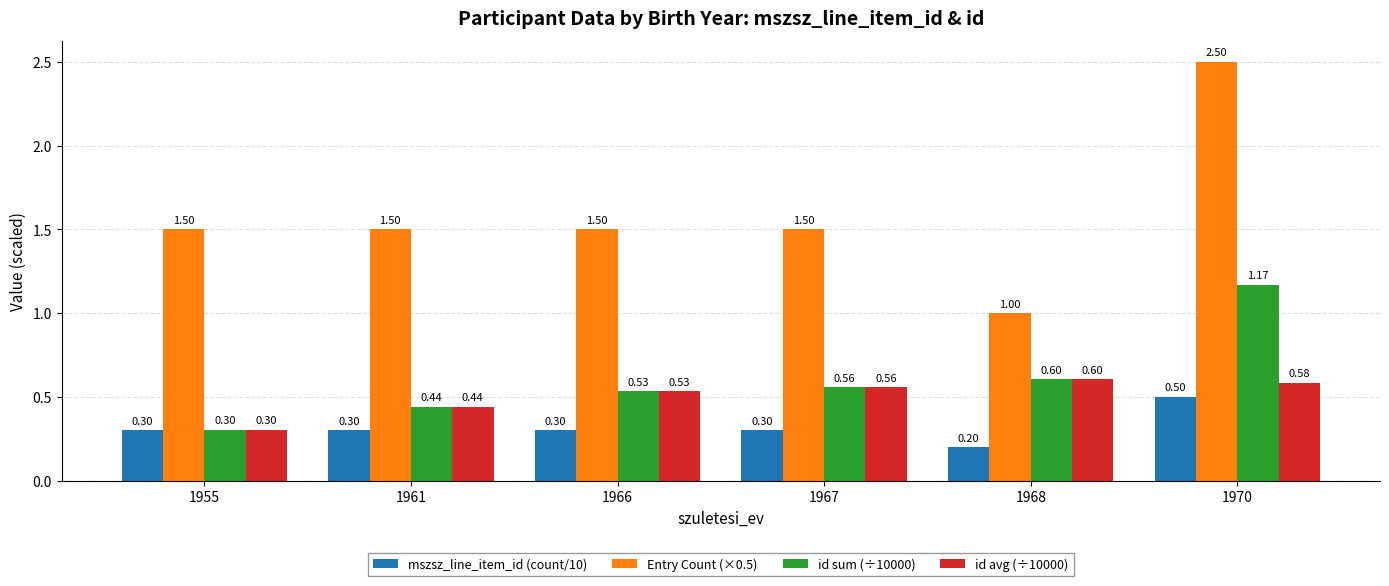

What is the spread (max minus min) of values at 1968?

0.8